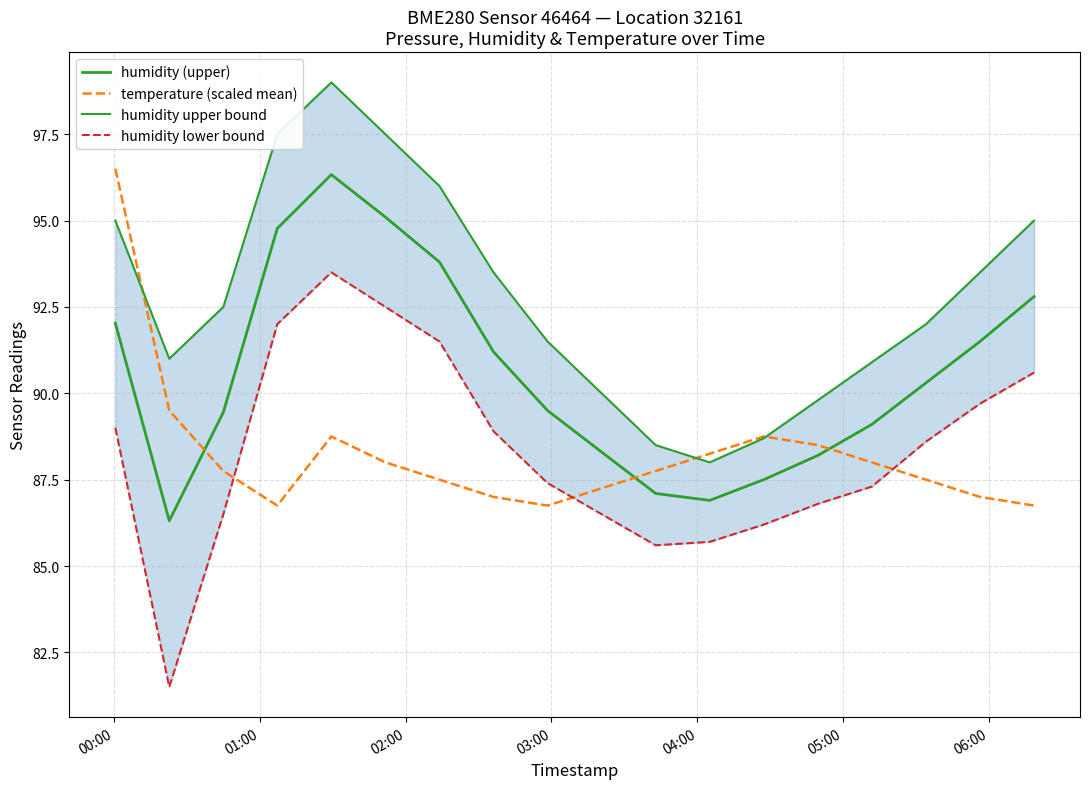

How many lines are shown in the chart?

4